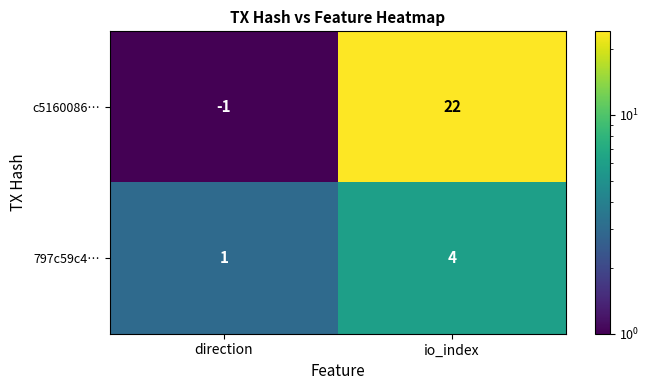

What is the spread (max minus min) of values at io_index?

18